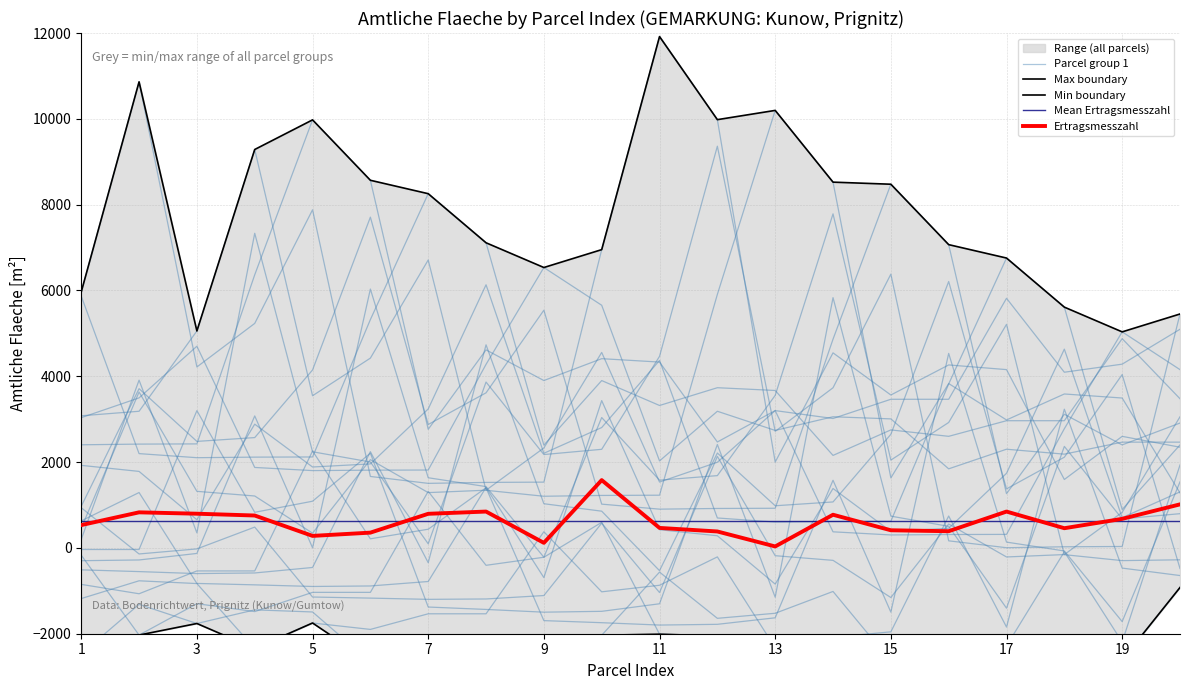

The value of Ertragsmesszahl at 1 is 532. True or false?

True